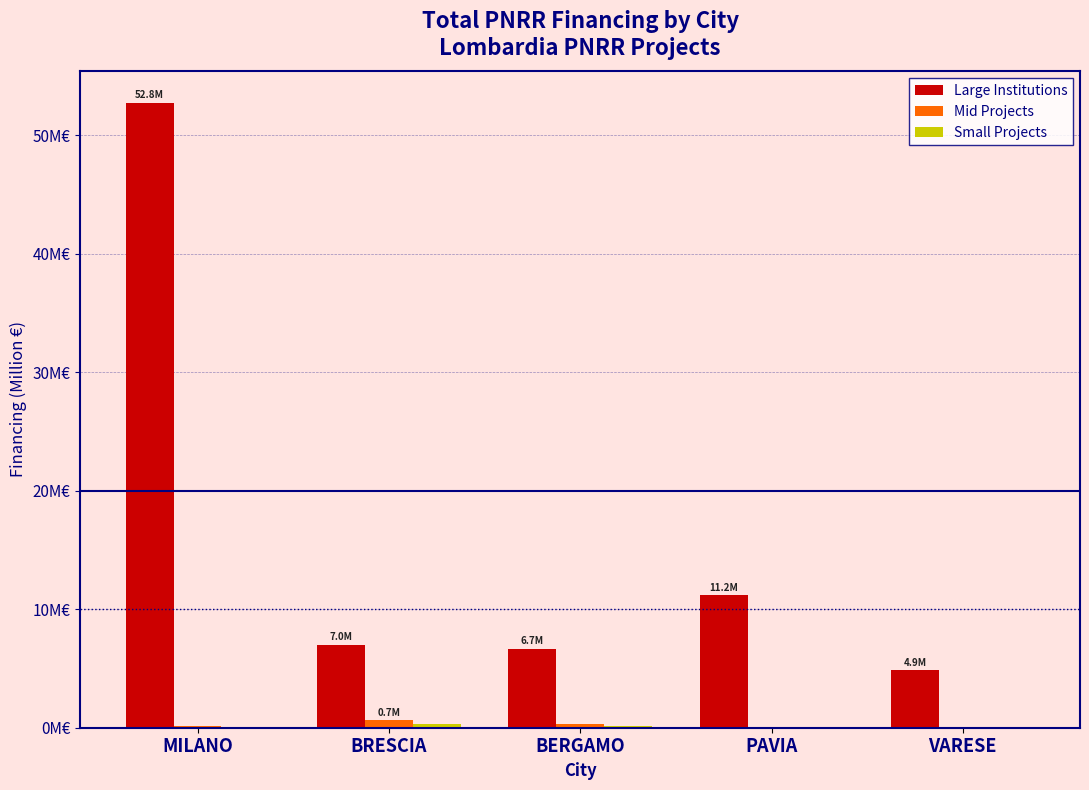

Is it true that Mid Projects equals 0.3 at BRESCIA?

False